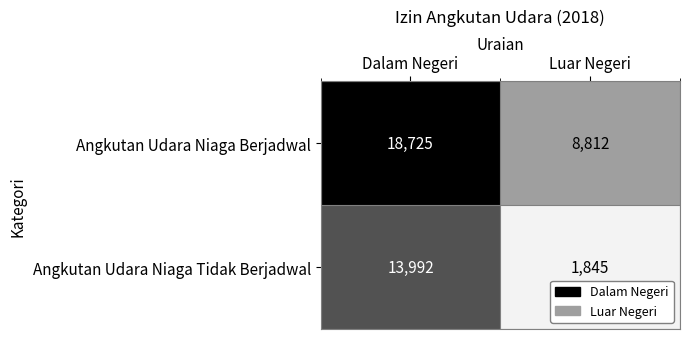

Is it true that Angkutan Udara Niaga Berjadwal equals 14373 at Luar Negeri?

False